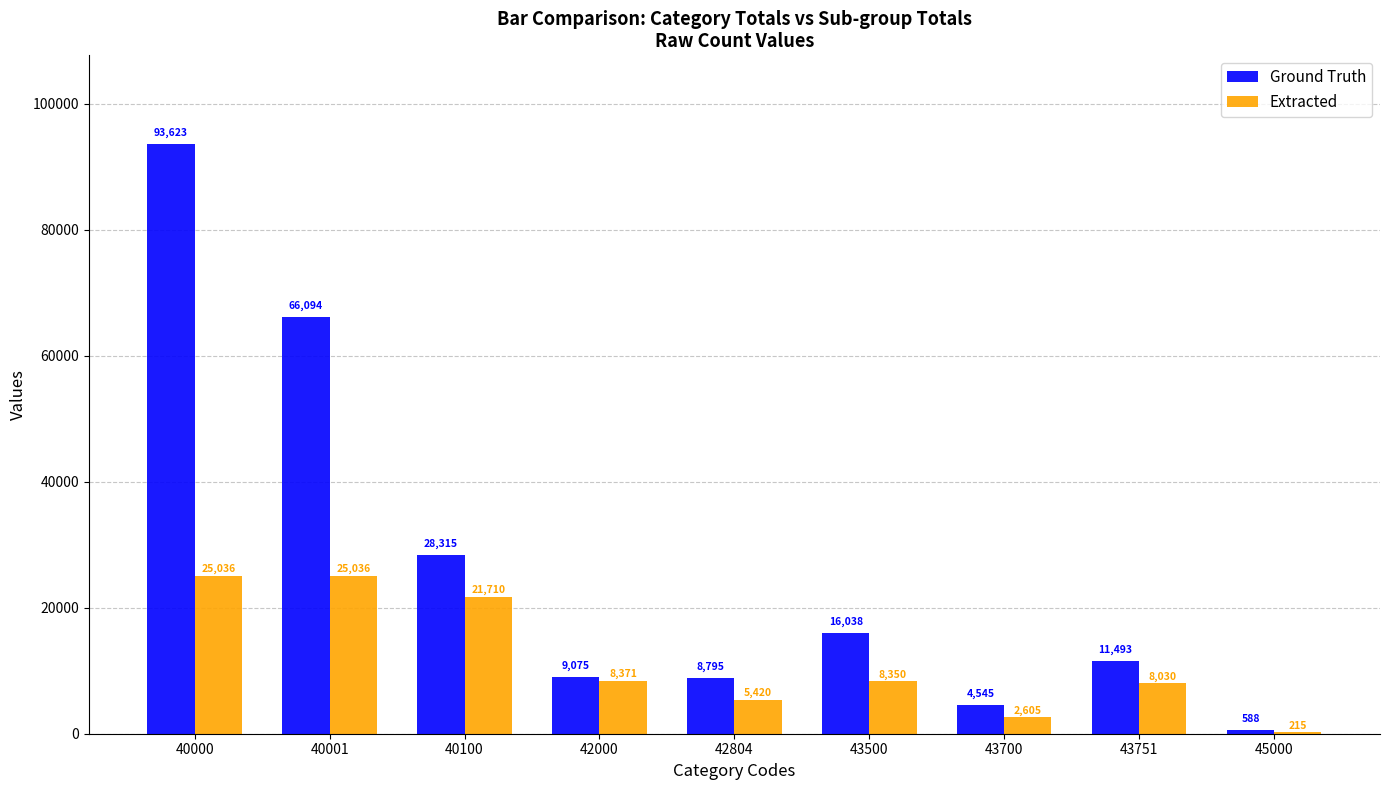

Reading left to right, list all the values displayed in this chart.

Ground Truth: 40000=93623	40001=66094	40100=28315	42000=9075	42804=8795	43500=16038	43700=4545	43751=11493	45000=588
Extracted: 40000=25036	40001=25036	40100=21710	42000=8371	42804=5420	43500=8350	43700=2605	43751=8030	45000=215